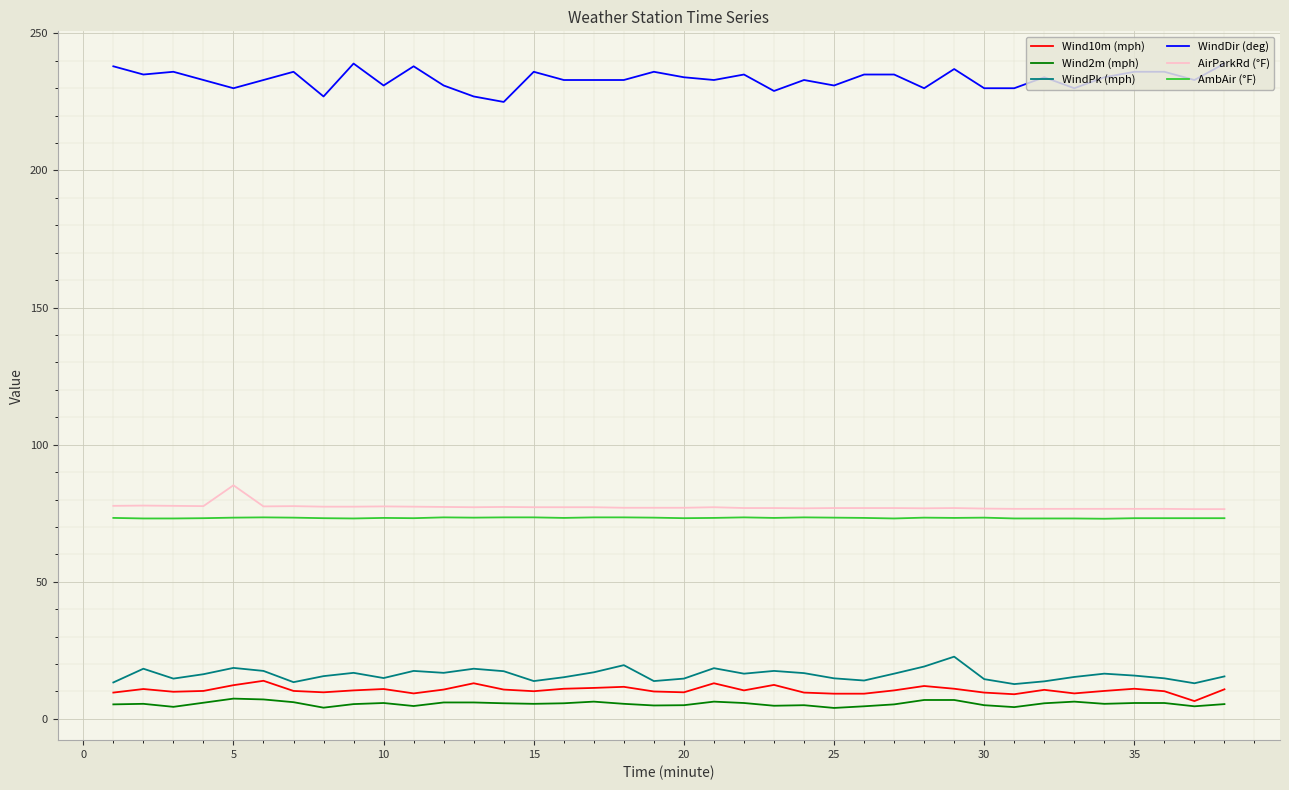

Which series has the largest total across all categories?

WindDir (deg)